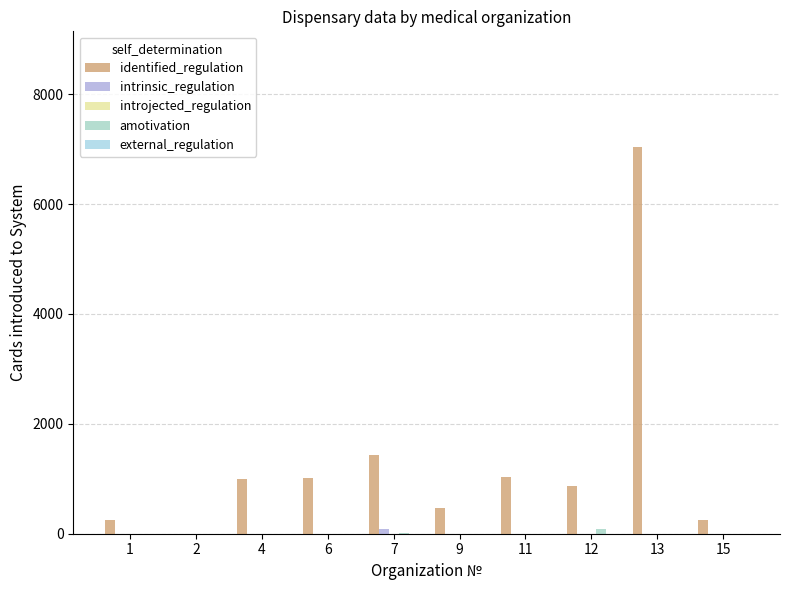

How many categories are shown in the chart?

10